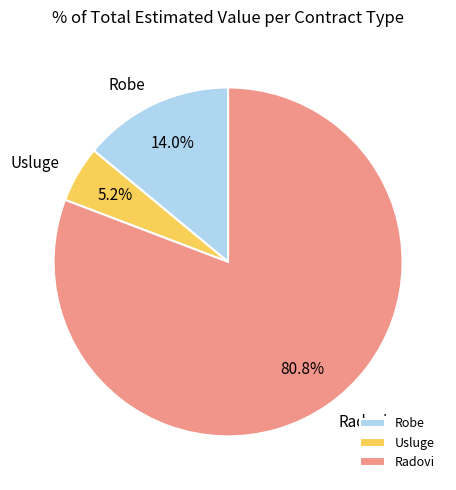

Combined, what portion of the pie is Radovi and Usluge?

86.0%